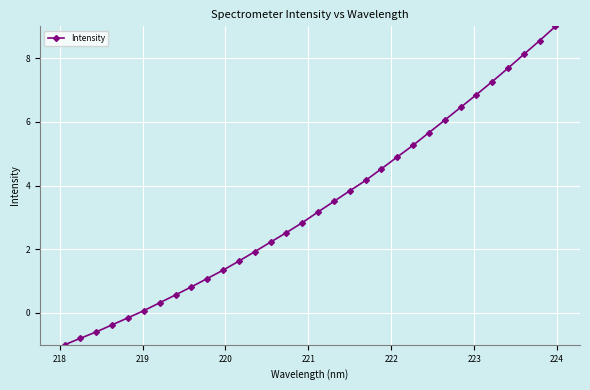

What is the value of the 23rd point from the left?

5.3